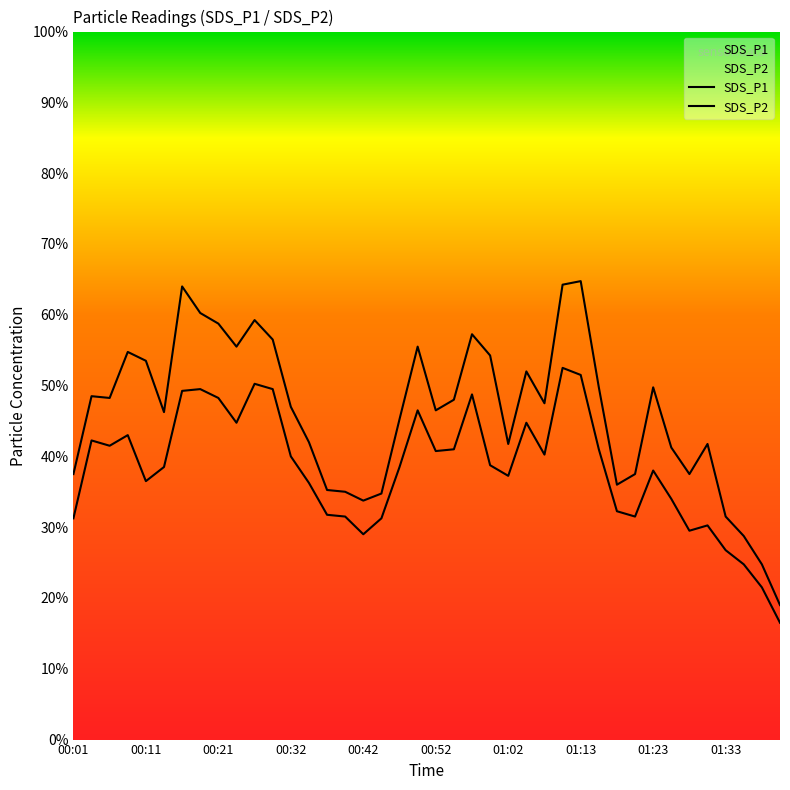

What is the difference between the SDS_P2 values at 00:03 and 01:00?

0.7